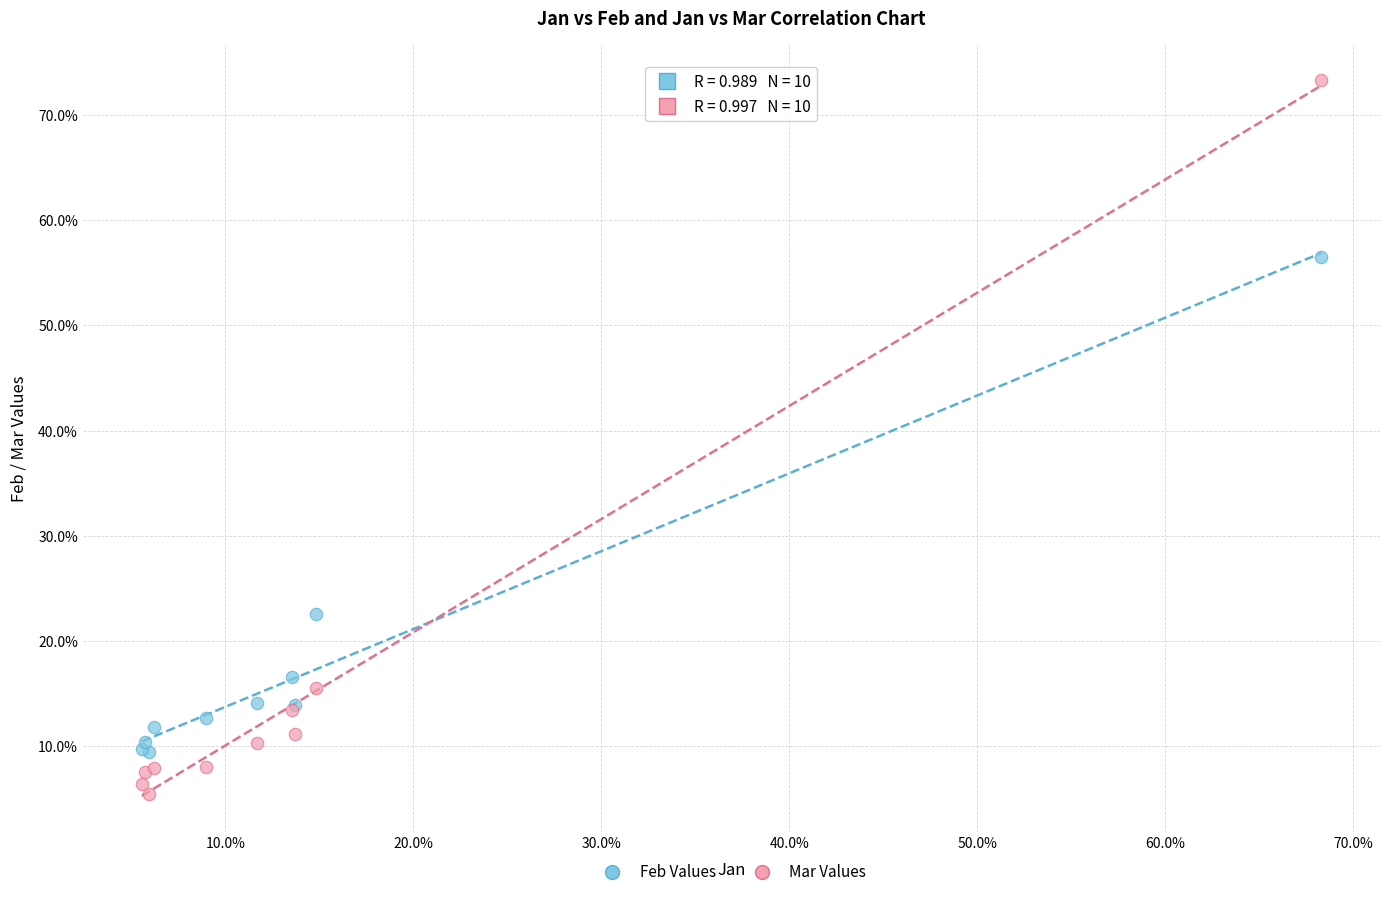

What are all the series names shown in the legend?

Feb Values, Mar Values